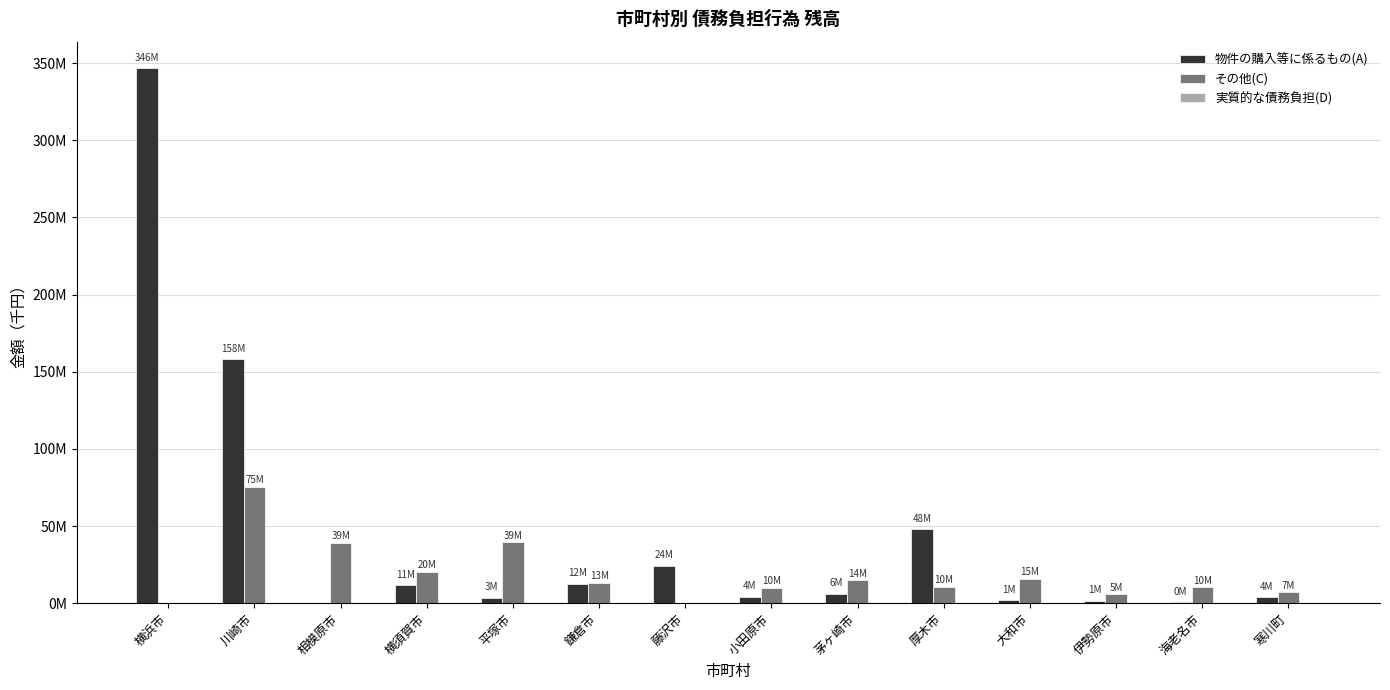

What position from the left is 相模原市?

3